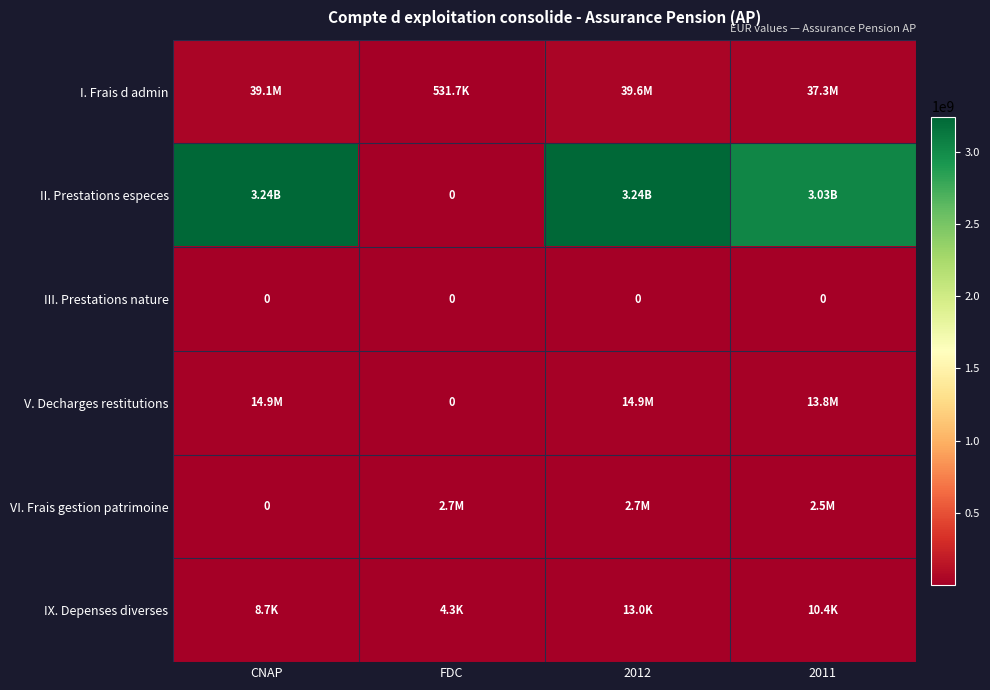

What is the difference between the maximum and minimum values in the II. Prestations especes series?

3242337732.9